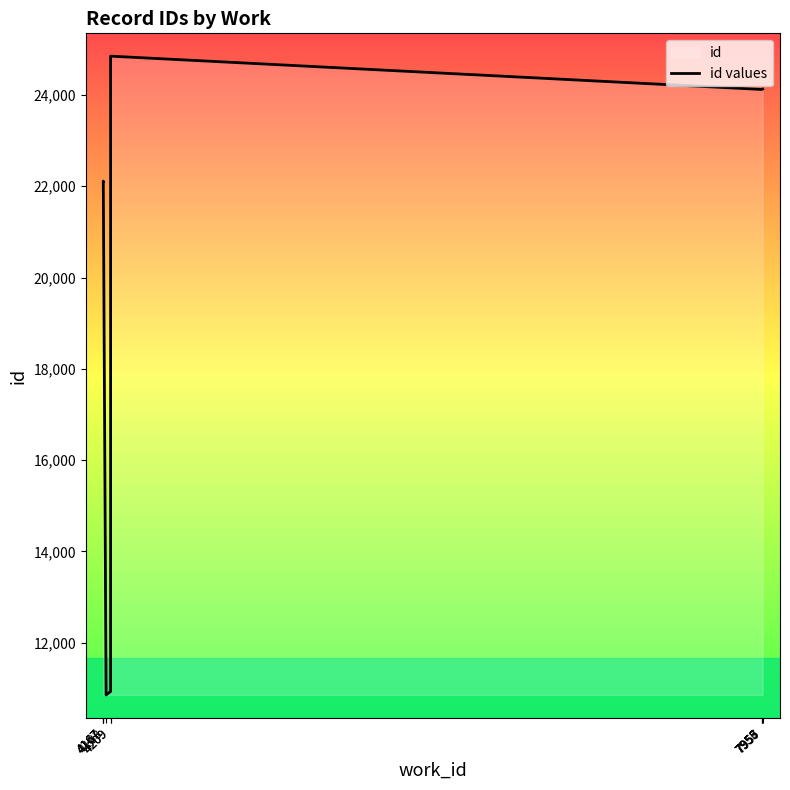

How many data points does each series have?

10